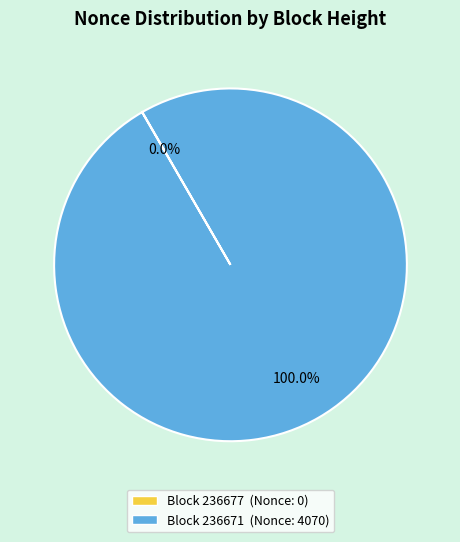

Does any single category account for the majority?

Yes